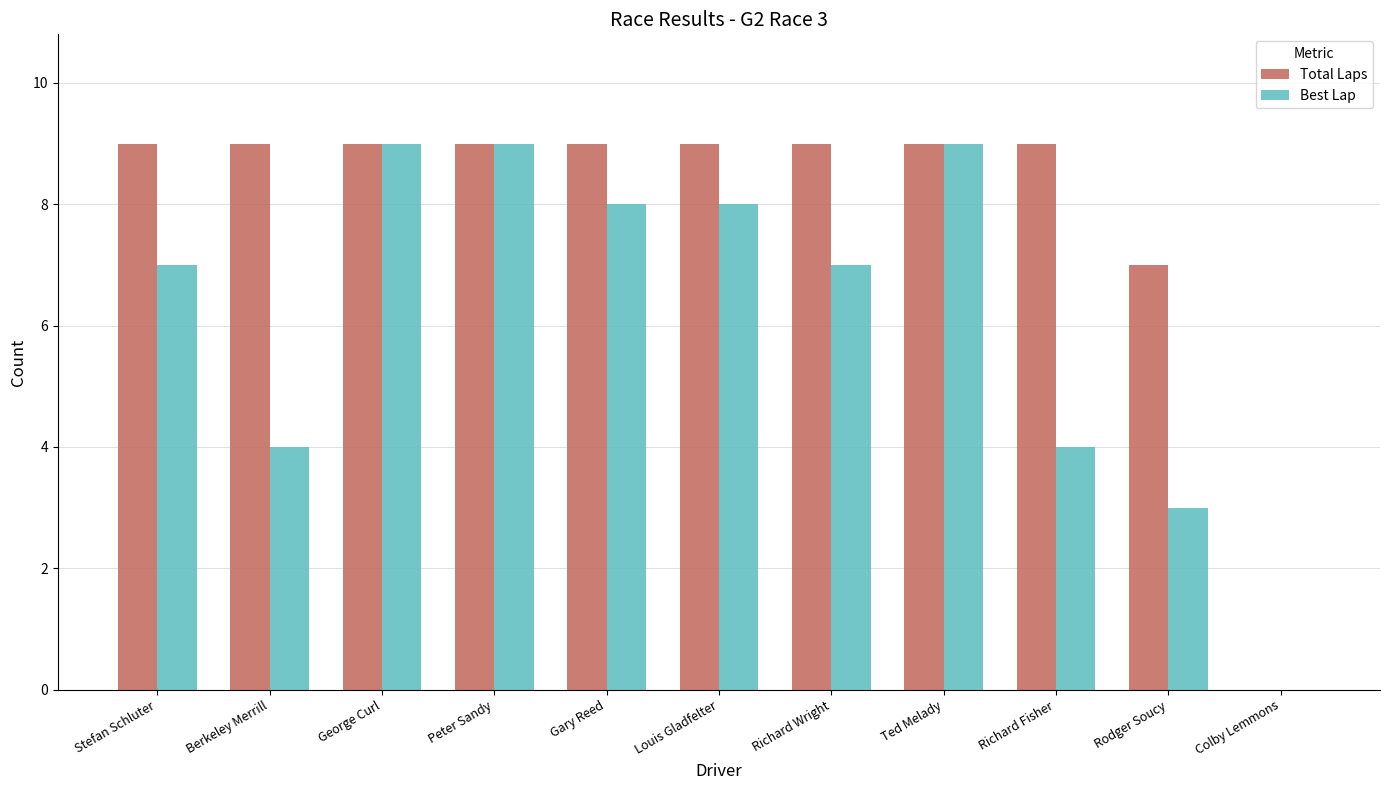

Are the bars horizontal?

No